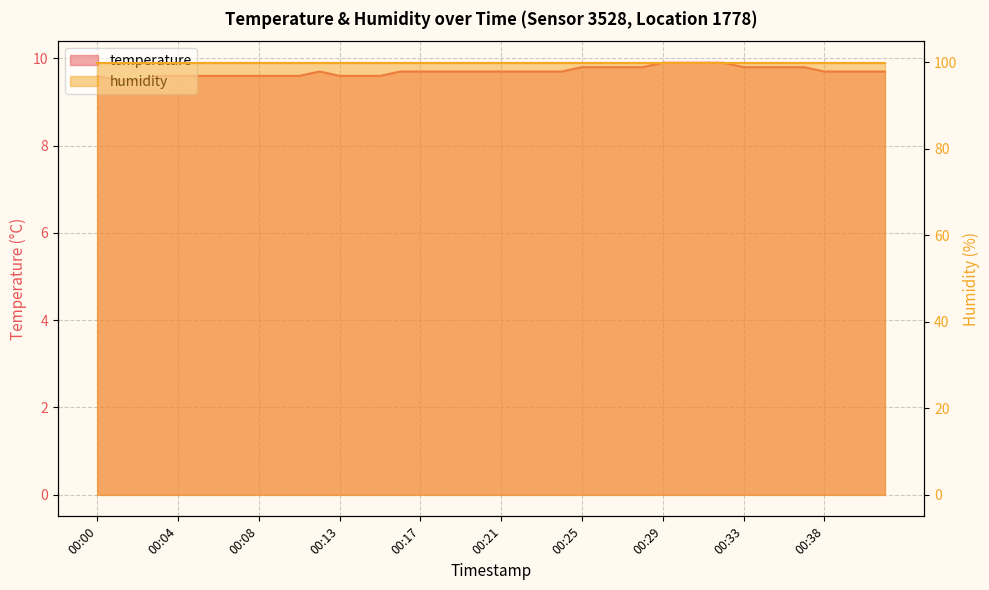

Rank the categories by value from highest to lowest.

00:29, 00:30, 00:31, 00:32, 00:25, 00:26, 00:27, 00:28, 00:33, 00:34, 00:35, 00:36, 00:12, 00:16, 00:17, 00:18, 00:19, 00:20, 00:21, 00:22, 00:23, 00:24, 00:38, 00:39, 00:40, 00:41, 00:00, 00:03, 00:04, 00:05, 00:06, 00:07, 00:08, 00:09, 00:10, 00:13, 00:14, 00:15, 00:01, 00:02